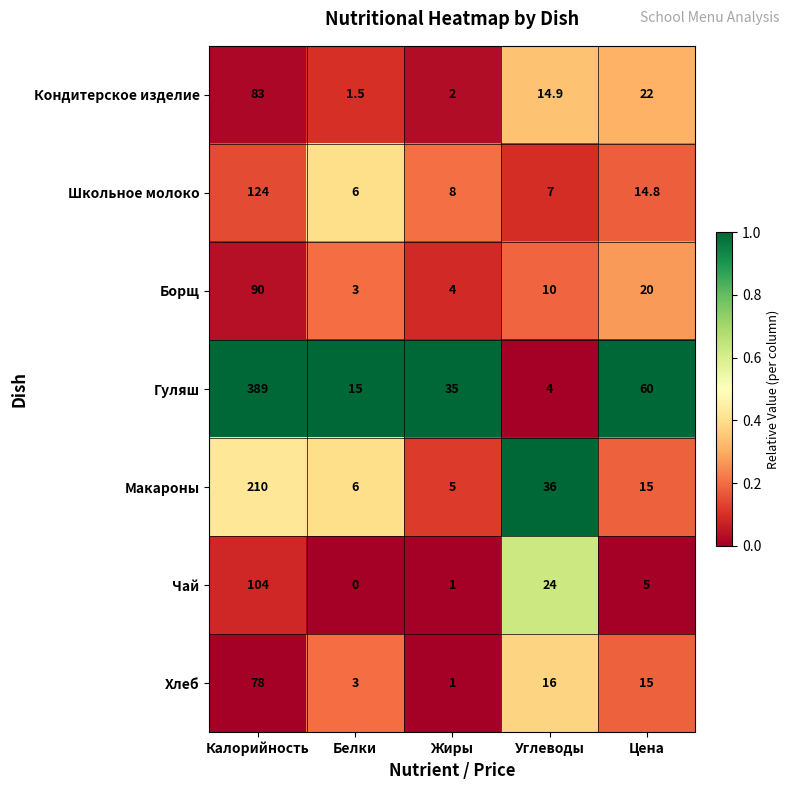

How many data points in Кондитерское изделие are less than 14?

2